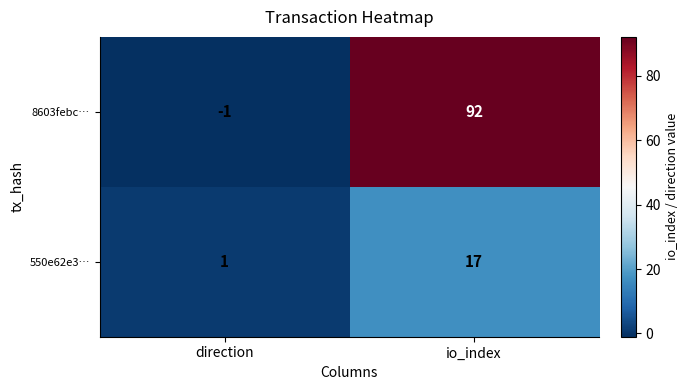

What is the maximum value shown in the chart?

92